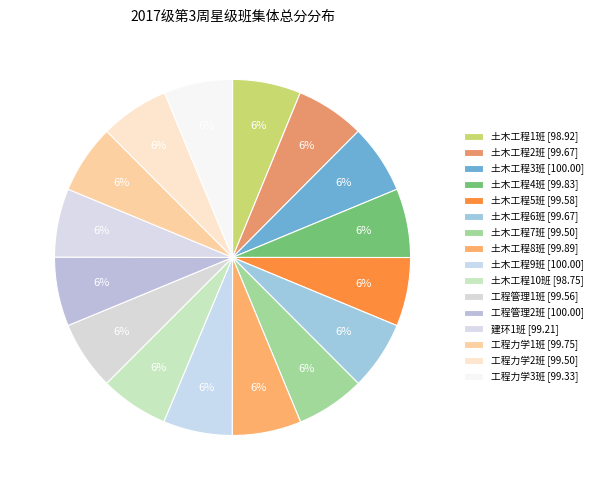

Combined, what portion of the pie is 建环1班 and 土木工程6班?

12.5%